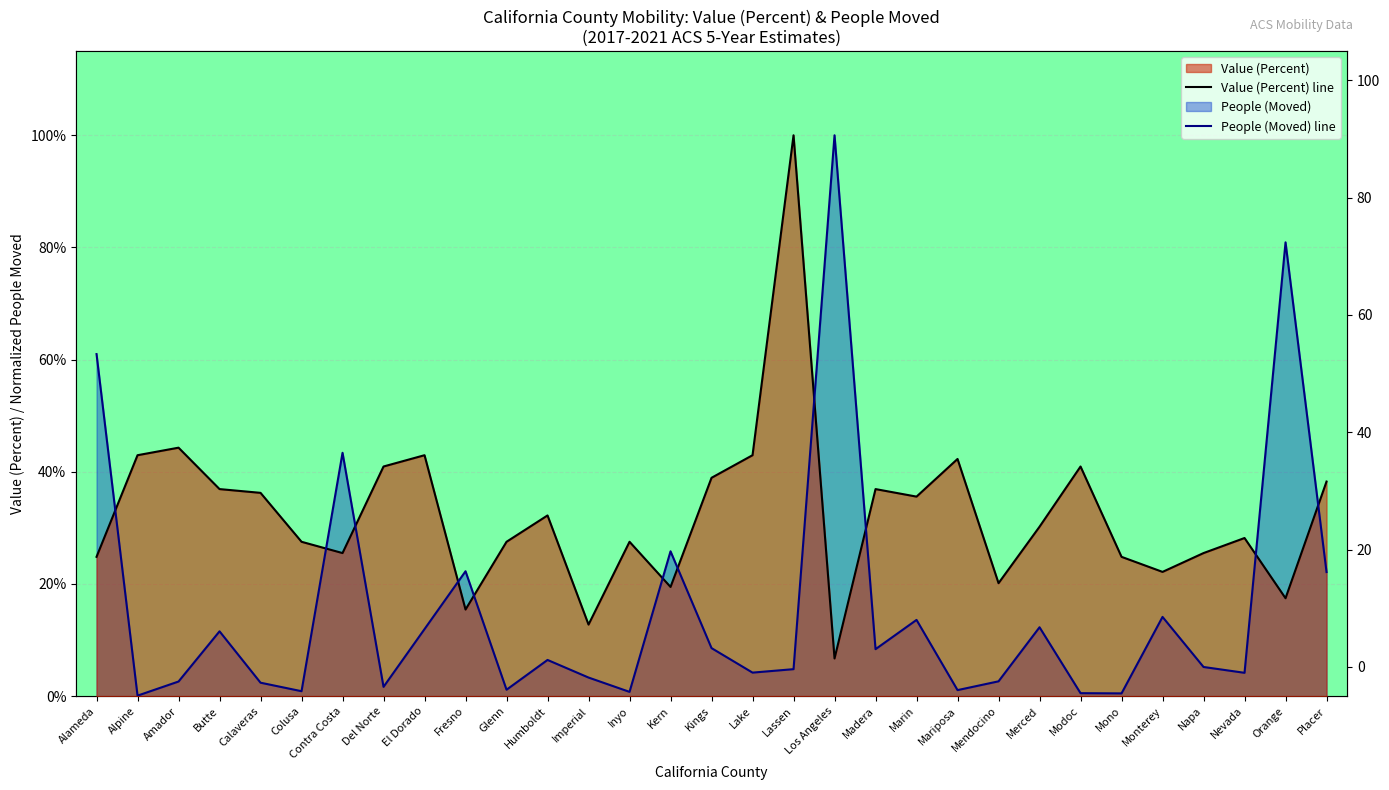

Reading right to left, list all the values displayed in this chart.

Value (Percent) line: Placer=38.3	Orange=17.4	Nevada=28.2	Napa=25.5	Monterey=22.1	Mono=24.8	Modoc=40.9	Merced=30.2	Mendocino=20.1	Mariposa=42.3	Marin=35.6	Madera=36.9	Los Angeles=6.7	Lassen=100.0	Lake=43.0	Kings=38.9	Kern=19.5	Inyo=27.5	Imperial=12.8	Humboldt=32.2	Glenn=27.5	Fresno=15.4	El Dorado=43.0	Del Norte=40.9	Contra Costa=25.5	Colusa=27.5	Calaveras=36.2	Butte=36.9	Amador=44.3	Alpine=43.0	Alameda=24.8
People (Moved) line: Placer=22.1	Orange=80.9	Nevada=4.2	Napa=5.2	Monterey=14.1	Mono=0.5	Modoc=0.5	Merced=12.3	Mendocino=2.6	Mariposa=1.1	Marin=13.6	Madera=8.4	Los Angeles=100.0	Lassen=4.8	Lake=4.2	Kings=8.6	Kern=25.8	Inyo=0.8	Imperial=3.3	Humboldt=6.4	Glenn=1.1	Fresno=22.3	El Dorado=11.9	Del Norte=1.7	Contra Costa=43.4	Colusa=0.9	Calaveras=2.4	Butte=11.6	Amador=2.6	Alpine=0.1	Alameda=61.0